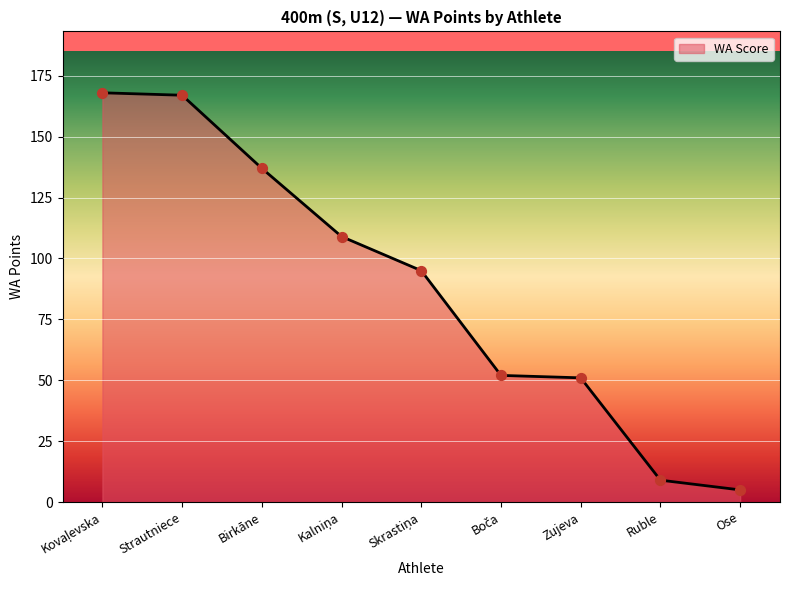

What is the ratio of the value at Zujeva to the value at Strautniece?

0.3